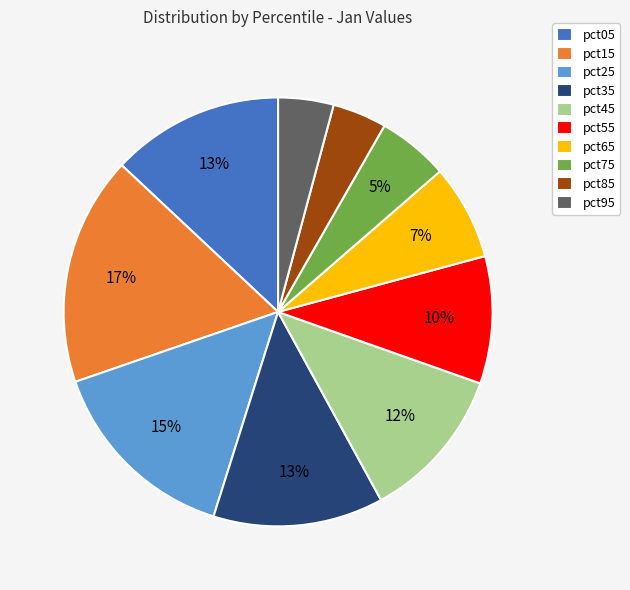

To the nearest percent, what percentage of the pie is pct05?

13%